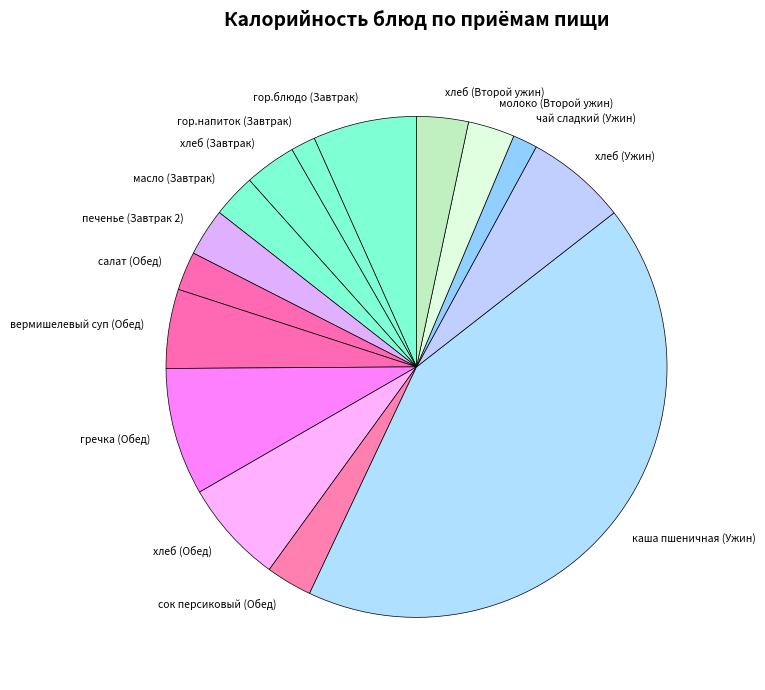

Which slice is the largest?

каша пшеничная (Ужин)